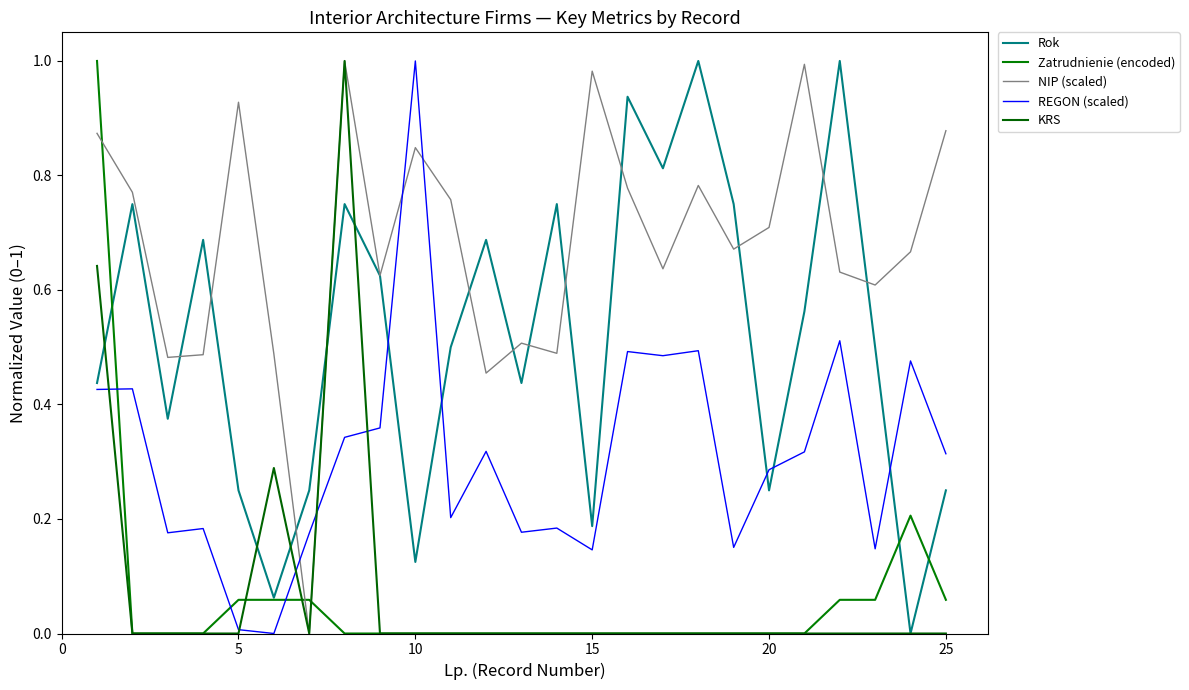

Which series has the largest range (max minus min)?

Rok